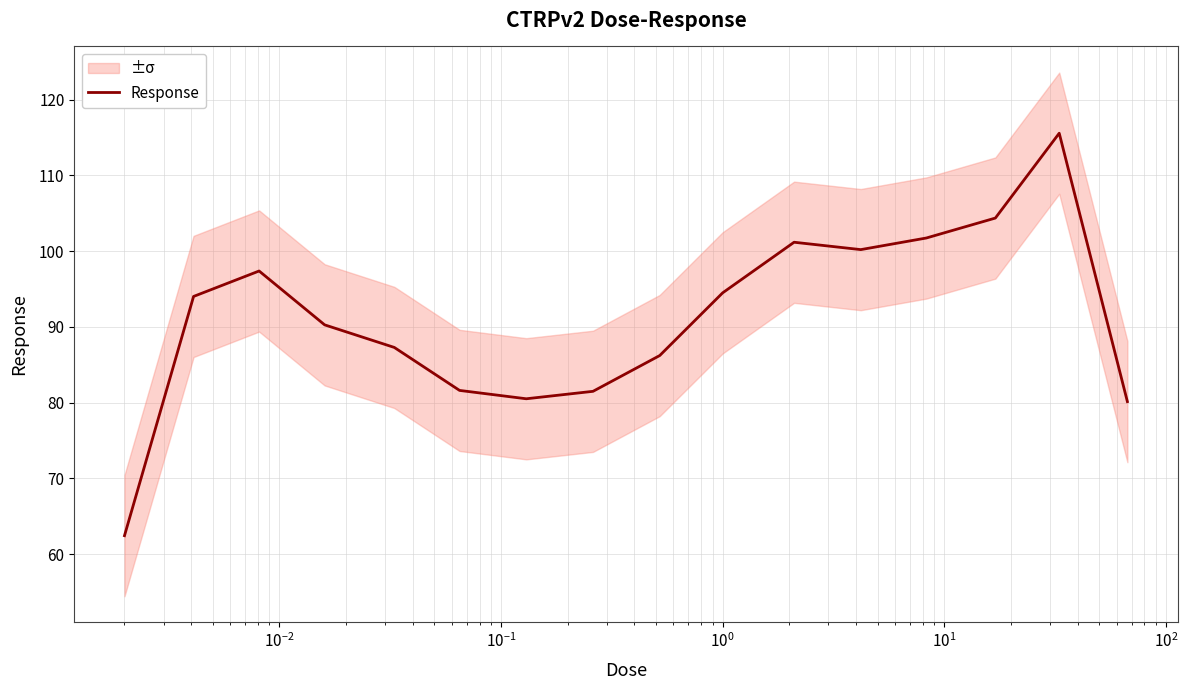

What is the minimum value for Response?

62.4